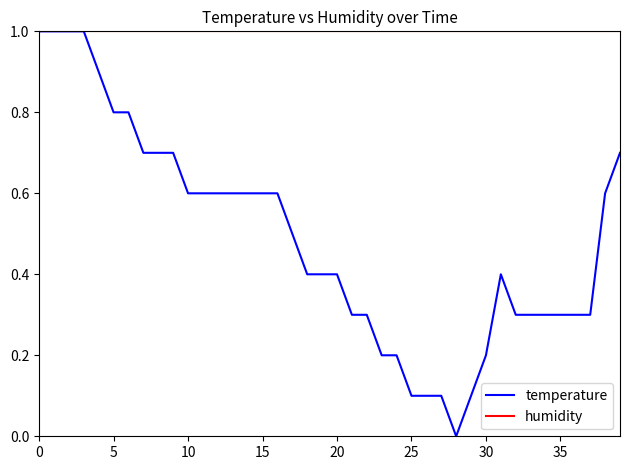

What is the difference between the maximum and minimum values in the temperature series?

1.0